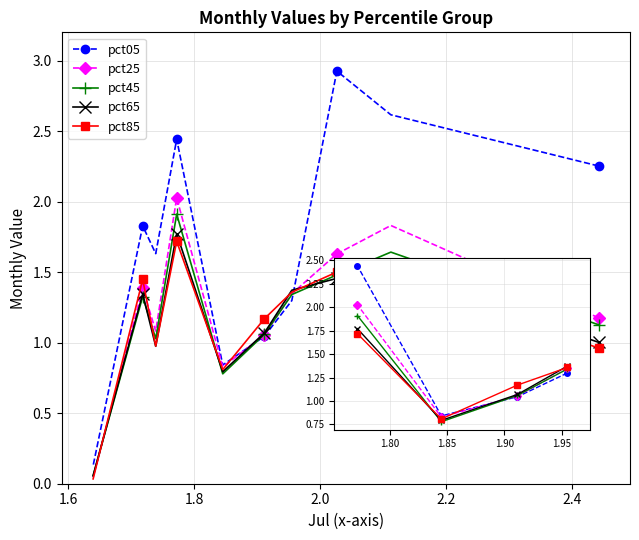

Where does the pct25 series first go above 1?

1.4